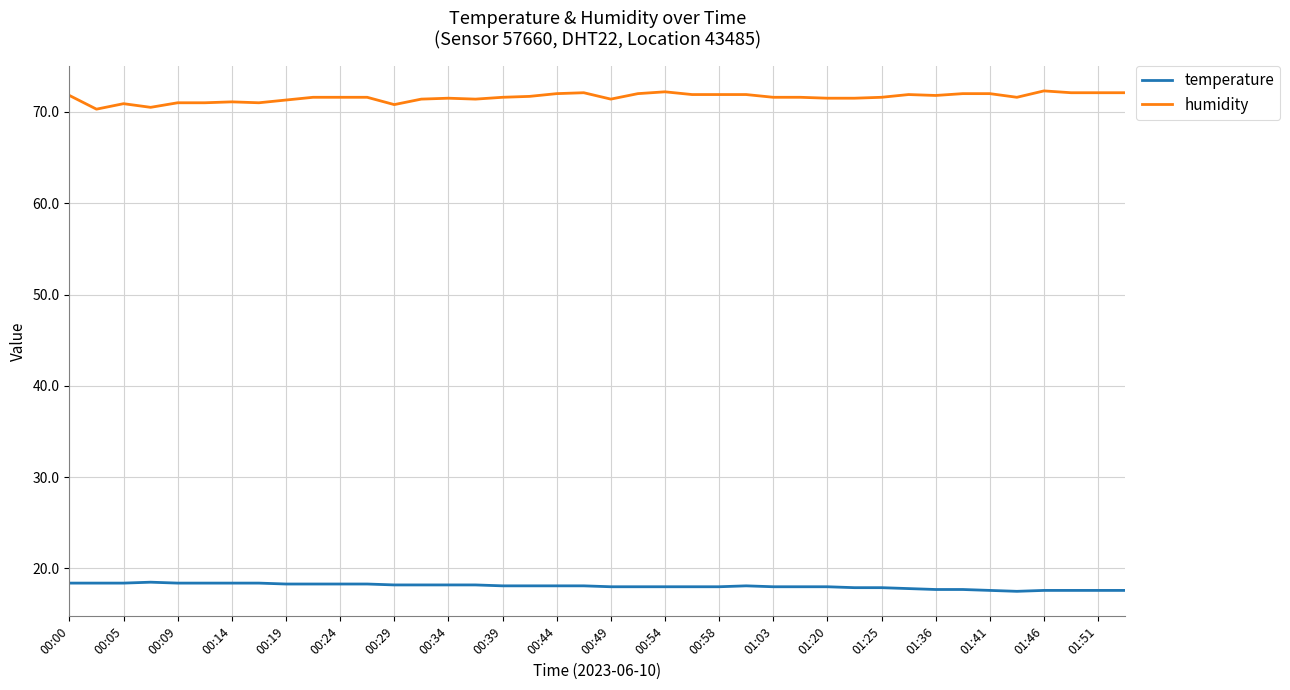

Is this an area chart (filled region under the line)?

No